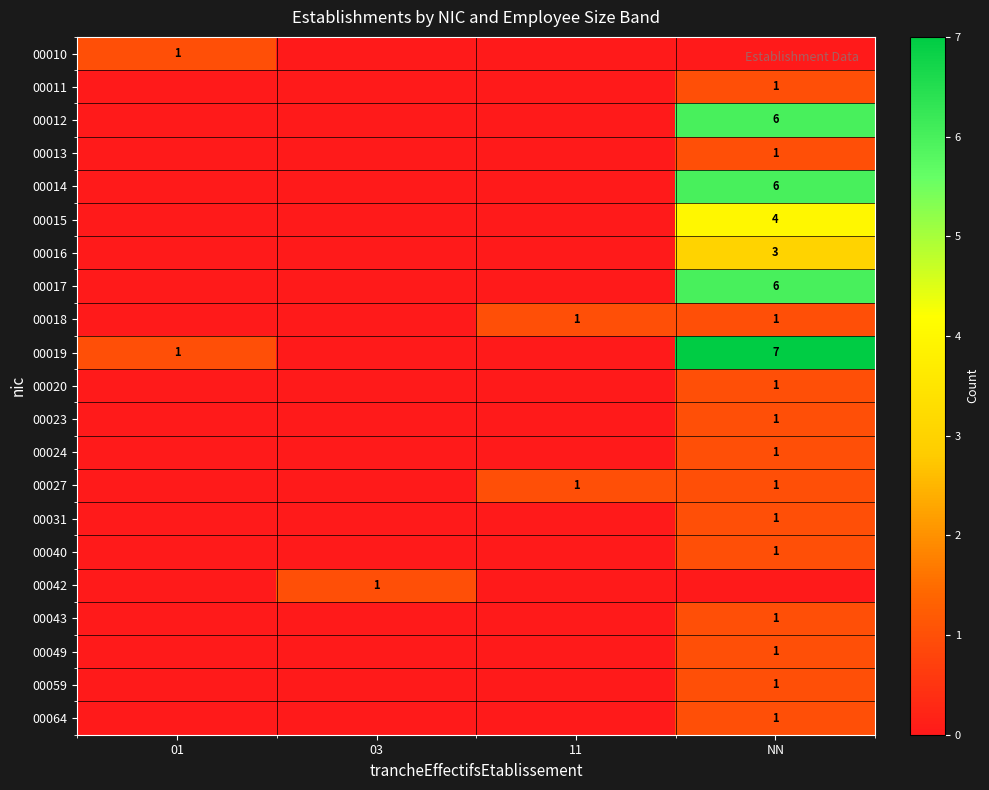

The 00027 series shows 2 at 11. True or false?

False